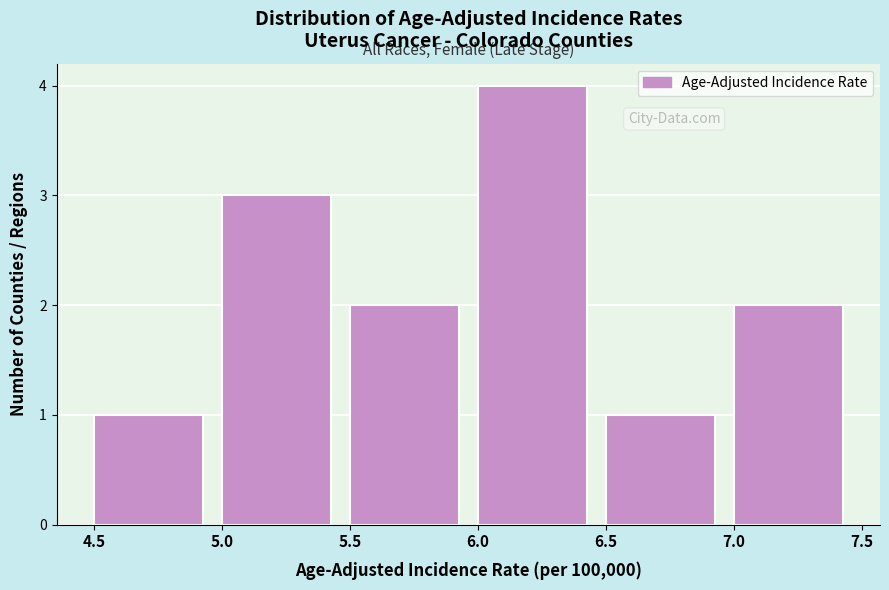

Over which range of the x-axis is the bar tallest?

6.0 to 6.5